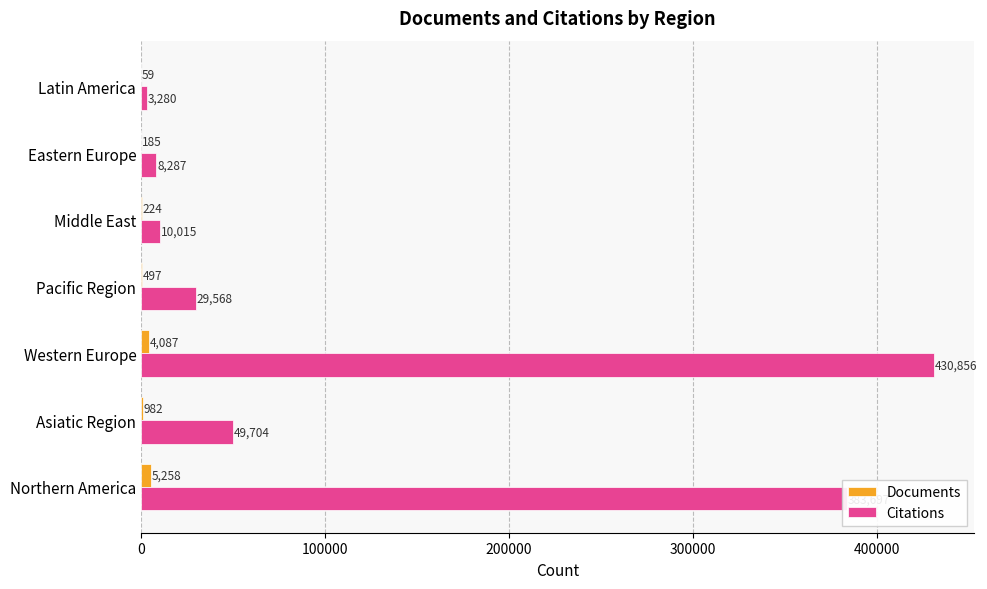

Which series changed the most between Eastern Europe and Latin America?

Citations